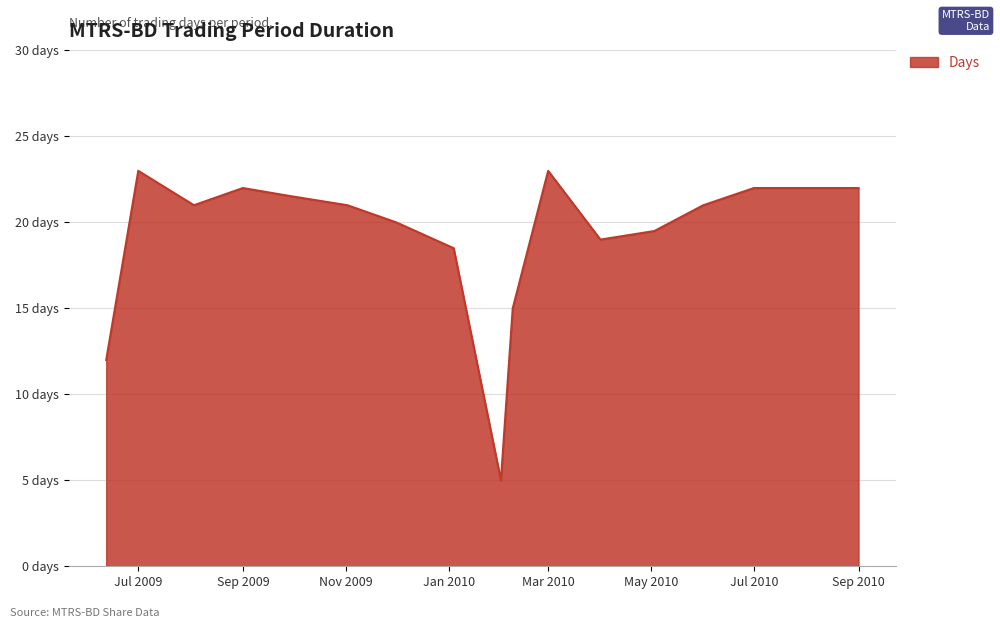

What is the label of the 10th point from the right?

2010-01-04